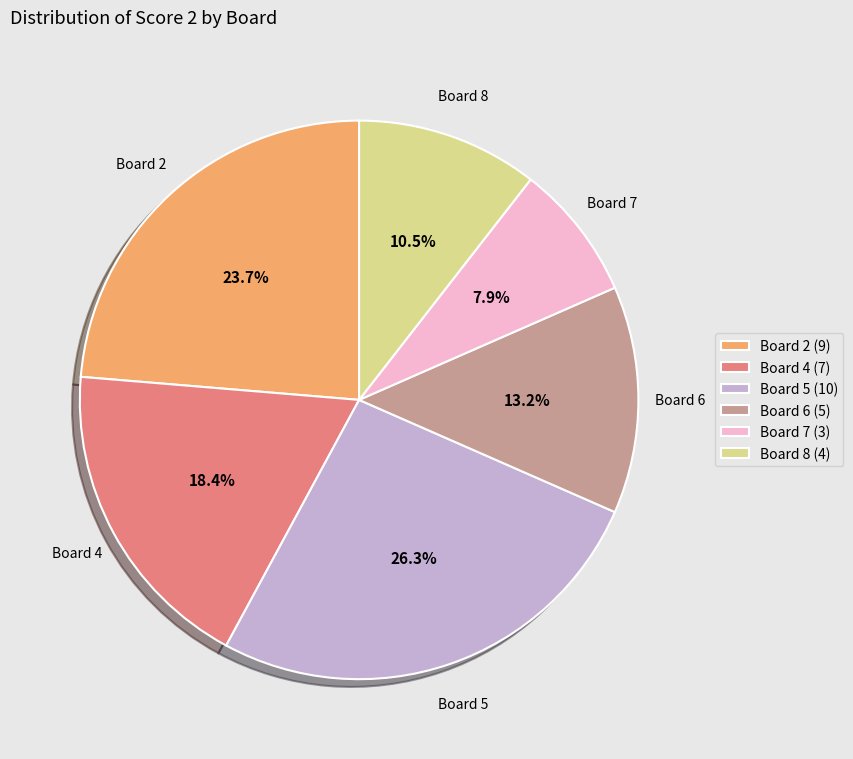

Does any single category account for the majority?

No